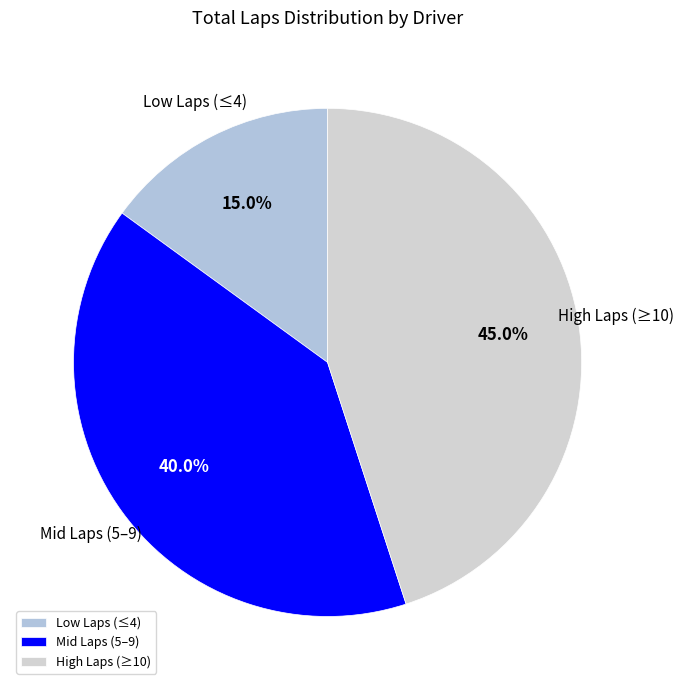

To the nearest percent, what is the difference between the largest and smallest slice percentages?

30%